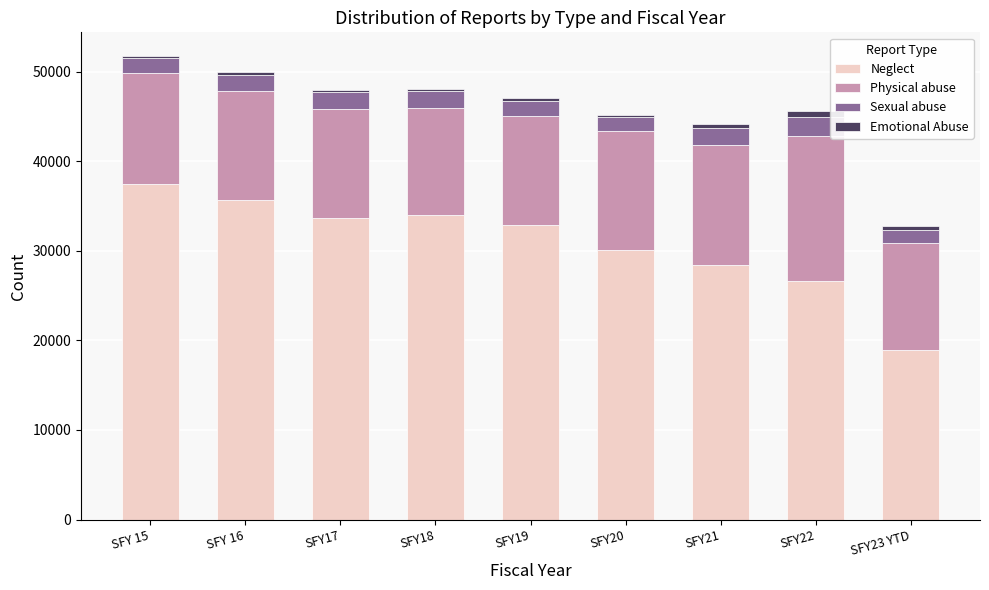

At which label does Neglect reach its minimum?

SFY23 YTD